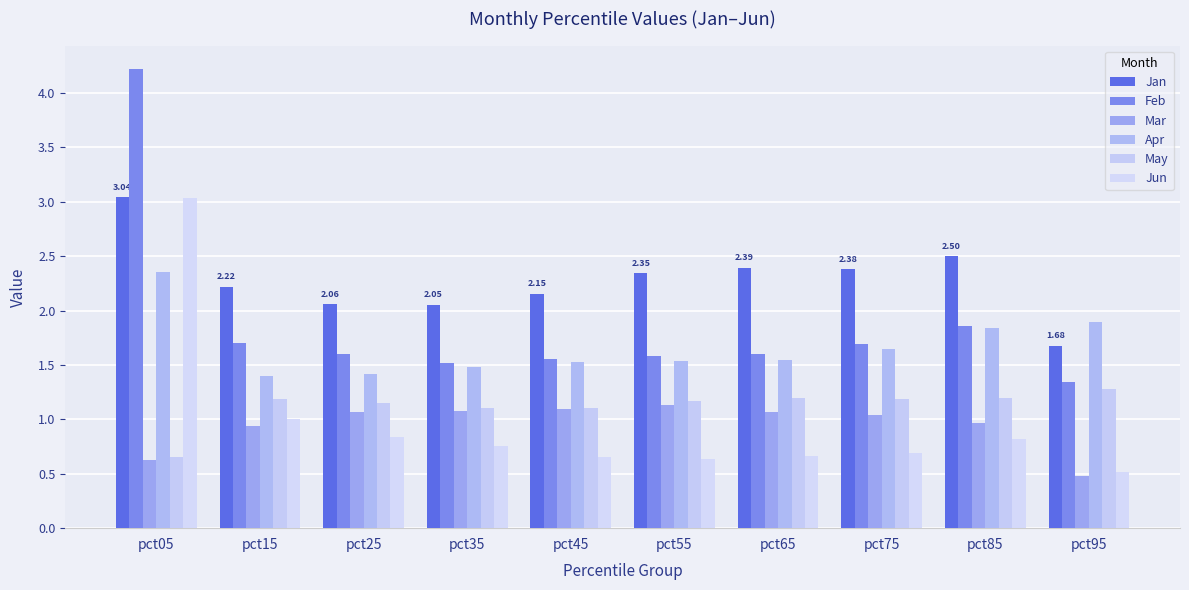

What are all the series names shown in the legend?

Jan, Feb, Mar, Apr, May, Jun